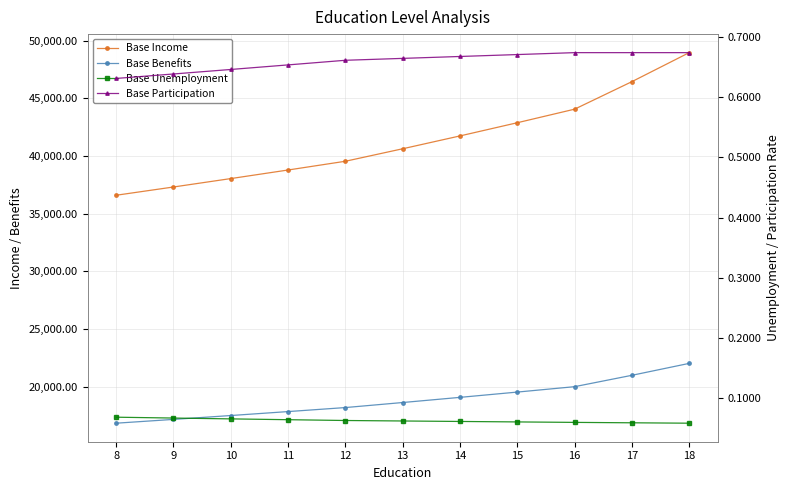

What is the value of the Base Participation point at the 1st from the left?

0.6